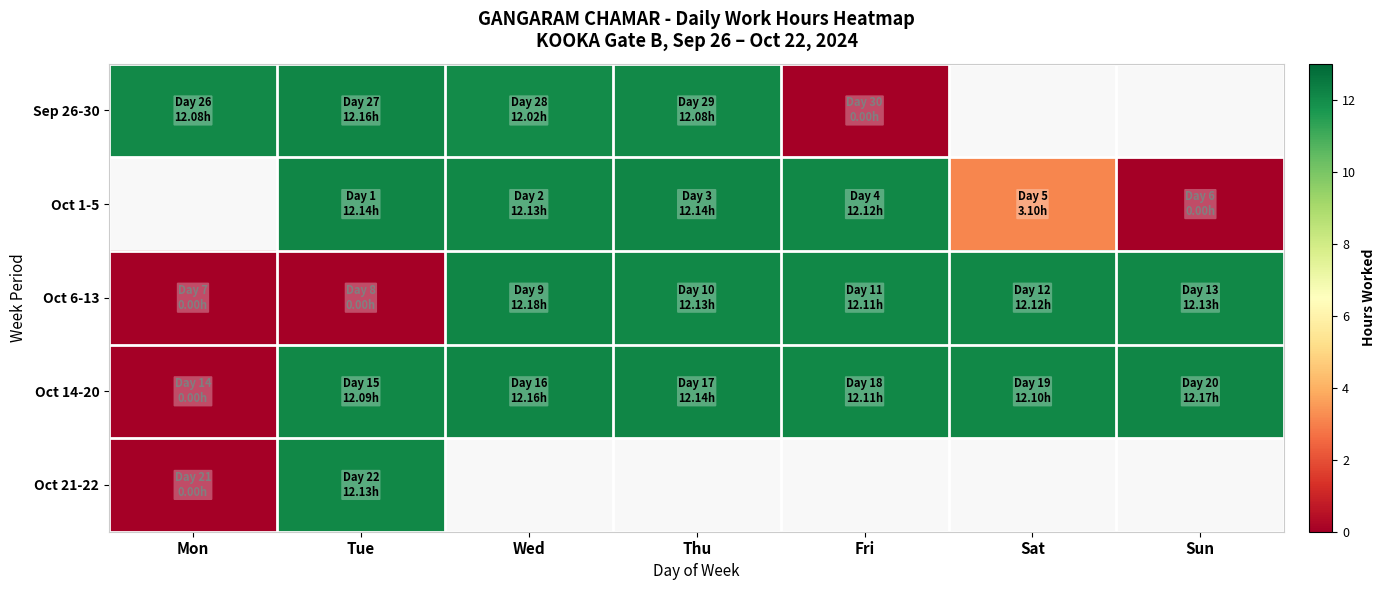

How many positive values does the Sep 26-30 series have?

4